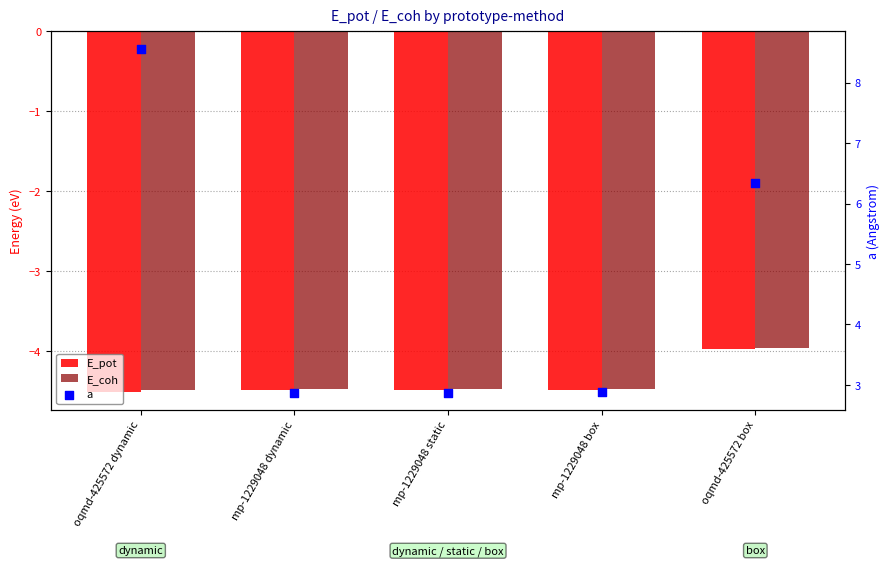

Which series has the widest spread of Y values?

a